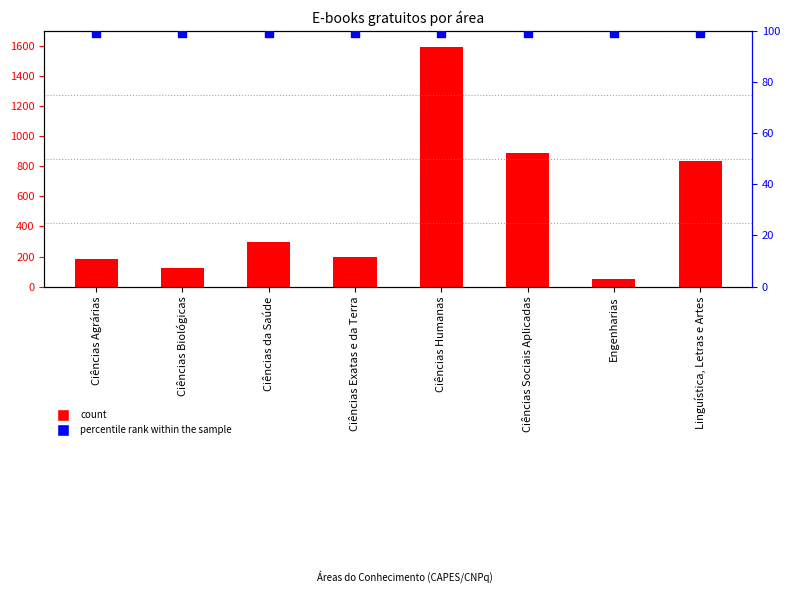

At which category is the sum across all series the highest?

Ciências Humanas